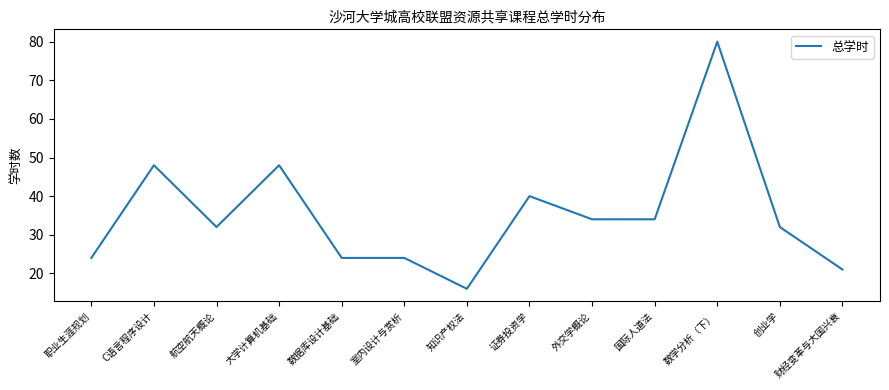

True or false: the data has more than 1 interior local peaks.

True